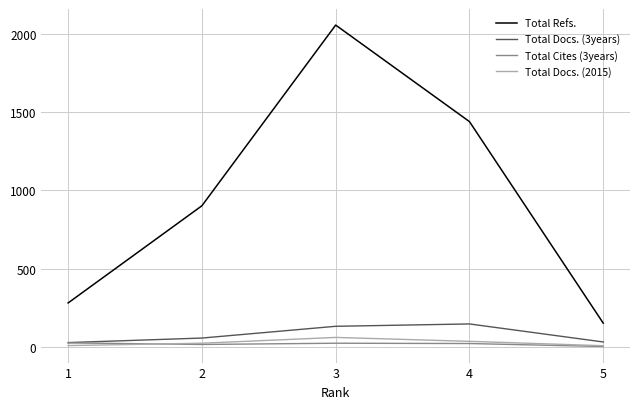

At how many categories does at least one series exceed 205?

4